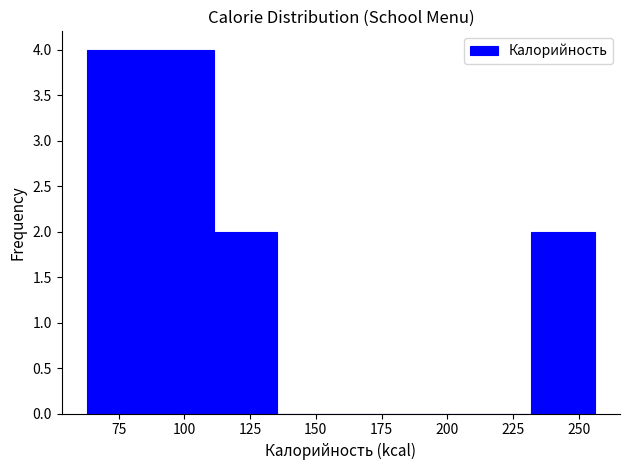

Reading left to right, list every bar in this chart as the range it spans on the x-axis followed by its height. Neither the bar edges nor the heights are printed on the chart, so give them approximately, as read against the axes.

65 to 85: 4
85 to 110: 4
110 to 135: 2
135 to 160: 0
160 to 185: 0
185 to 210: 0
210 to 230: 0
230 to 255: 2